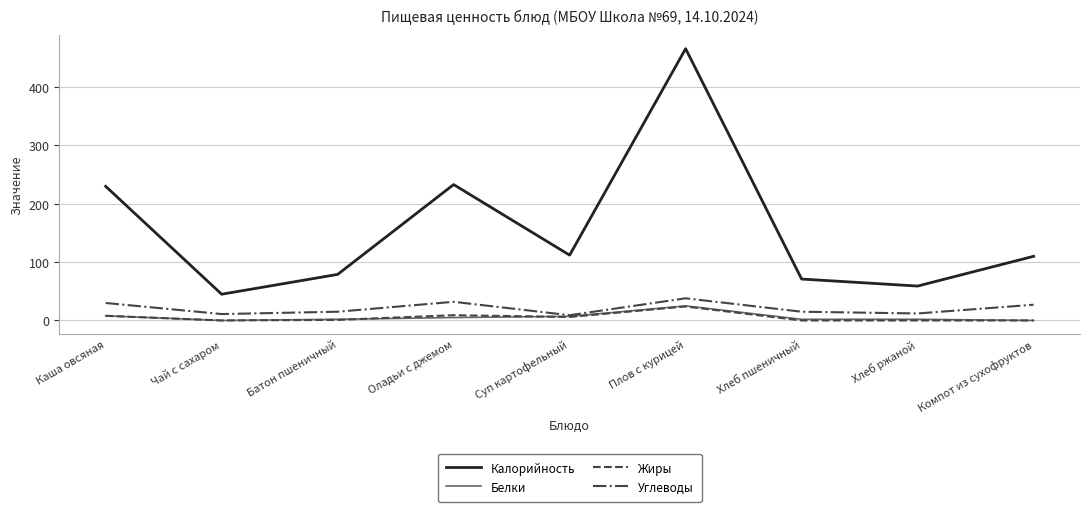

What is the greatest value displayed?

466